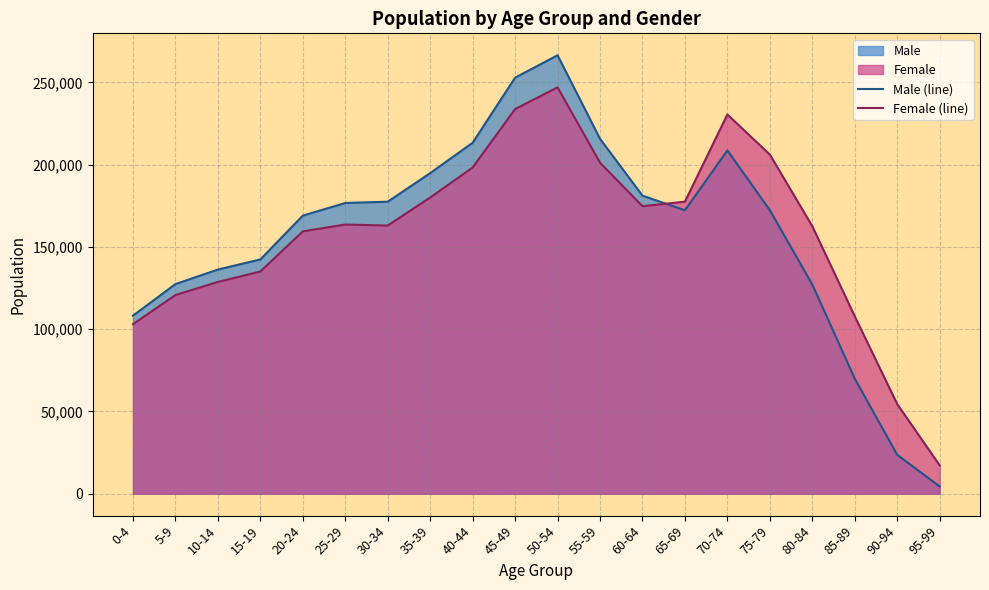

Read the Male (line) value at 55-59, to the nearest 100.

215700